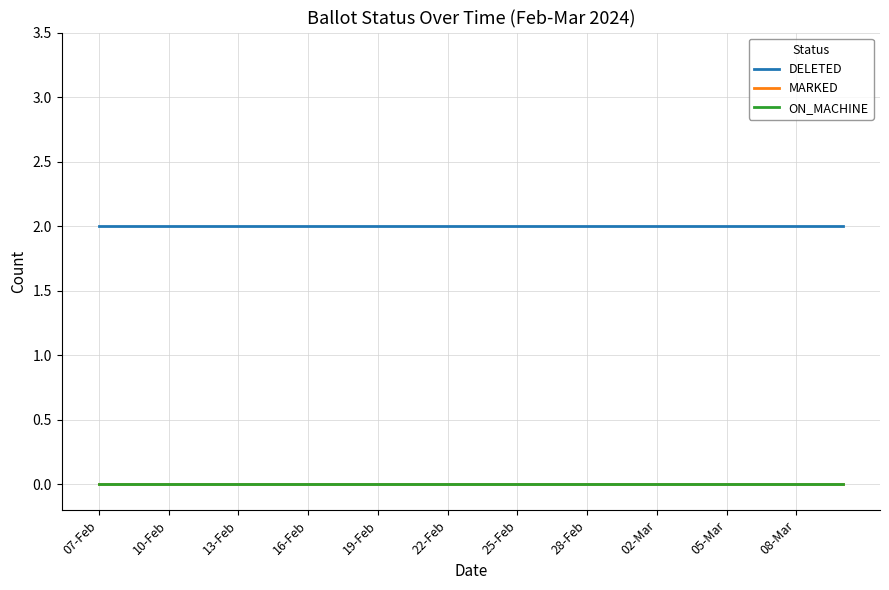

Does the chart display data point markers on the line(s)?

No